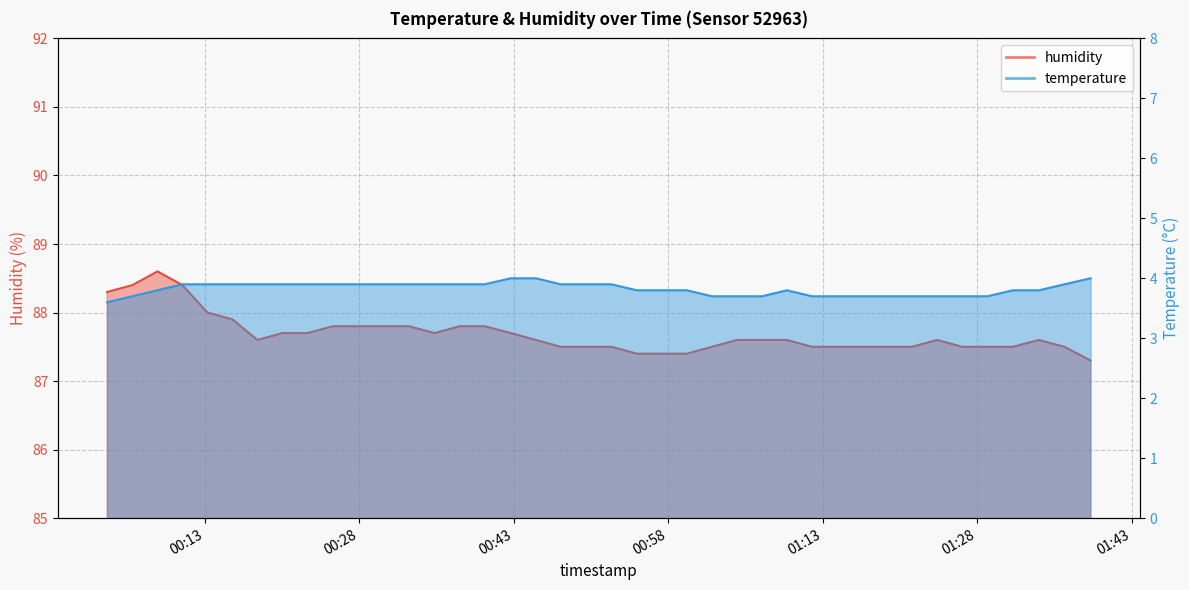

At how many categories does at least one series exceed 74?

40